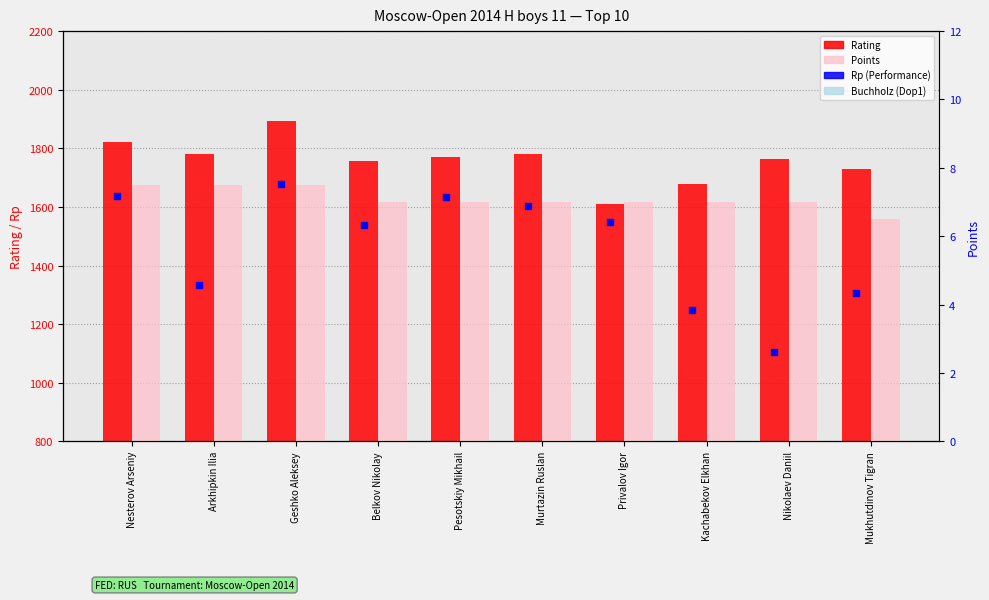

At which category is the sum across all series the highest?

Geshko Aleksey